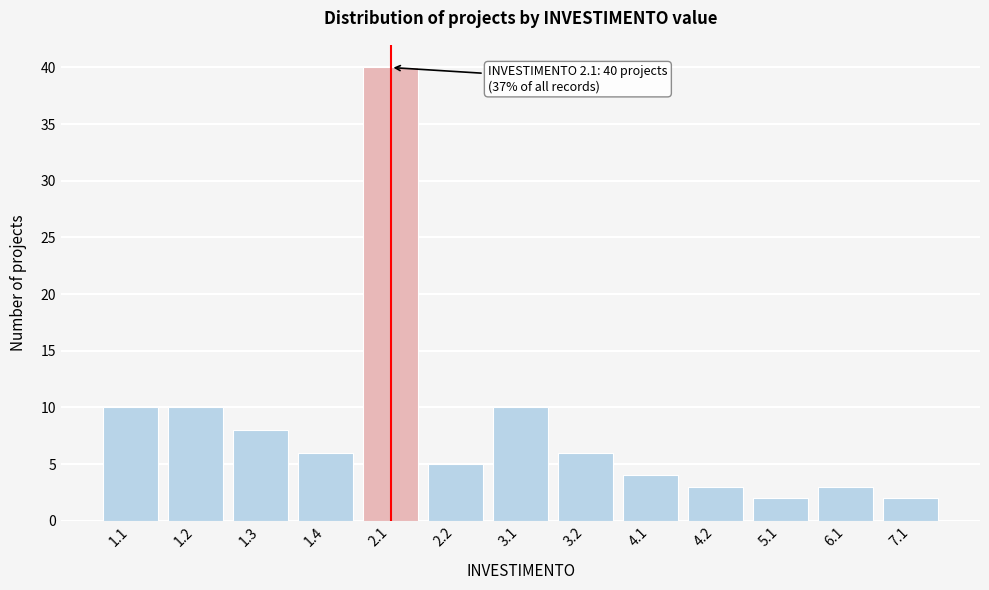

Reading left to right, transcribe all the data shown in this chart.

1.1=10	1.2=10	1.3=8	1.4=6	2.1=40	2.2=5	3.1=10	3.2=6	4.1=4	4.2=3	5.1=2	6.1=3	7.1=2